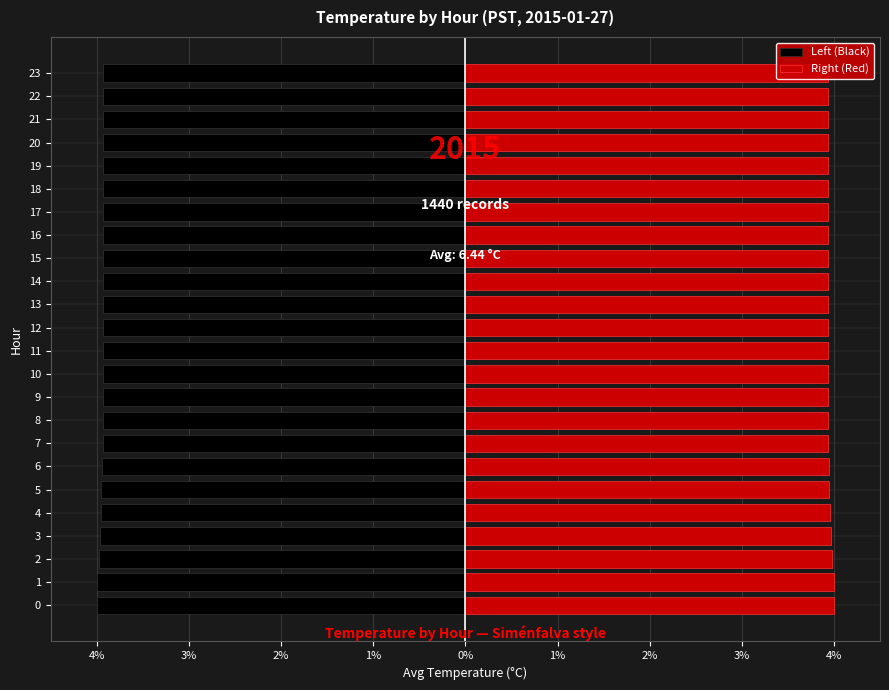

Rank the series by their maximum value, from highest to lowest.

Right (Red), Left (Black)